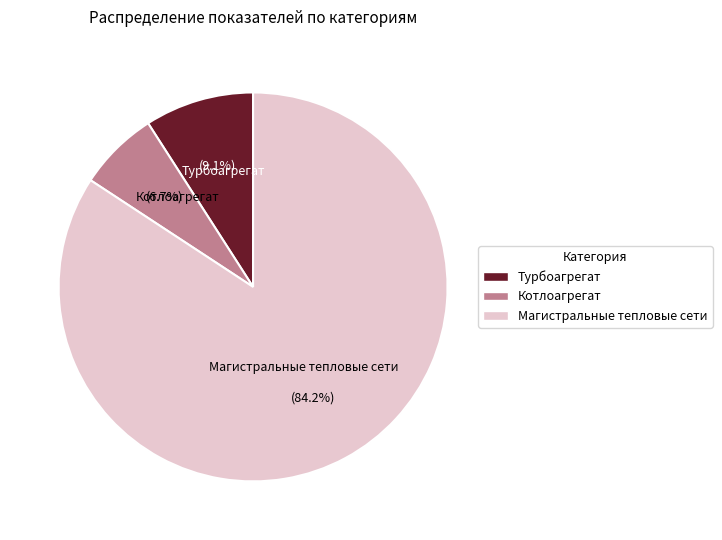

How many slices are in this pie chart?

3